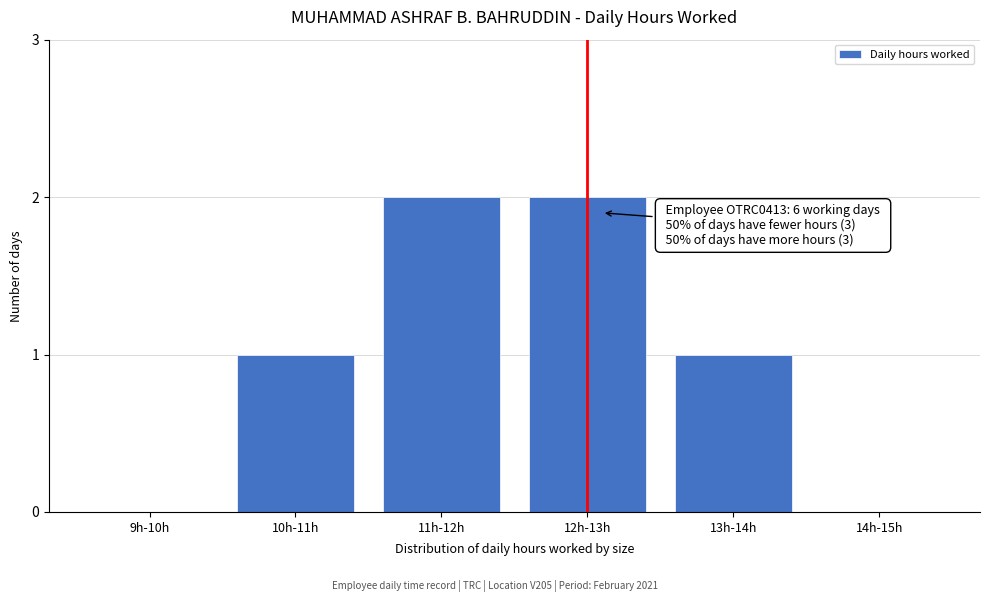

Reading left to right, extract all data points from this chart.

9h-10h=0	10h-11h=1	11h-12h=2	12h-13h=2	13h-14h=1	14h-15h=0